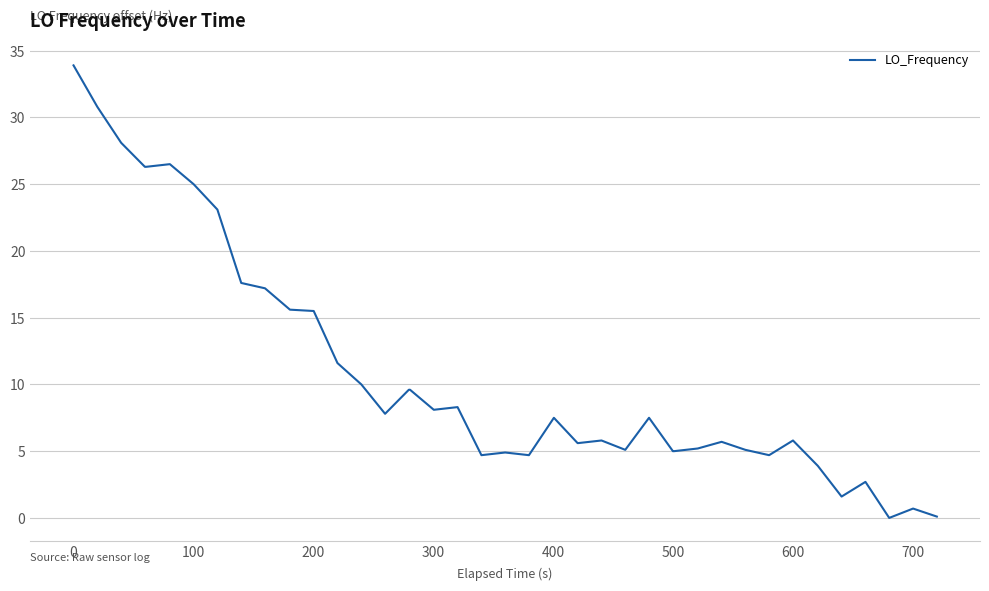

What is the sum of all values?

442.2